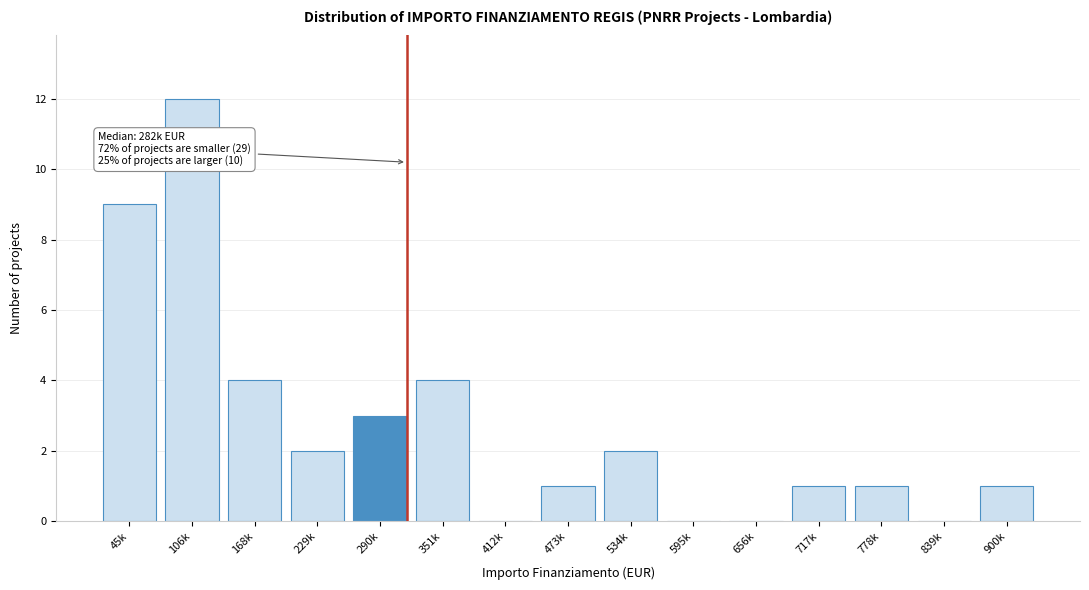

Reading left to right, list all the values displayed in this chart.

45k=9	106k=12	168k=4	229k=2	290k=3	351k=4	412k=0	473k=1	534k=2	595k=0	656k=0	717k=1	778k=1	839k=0	900k=1